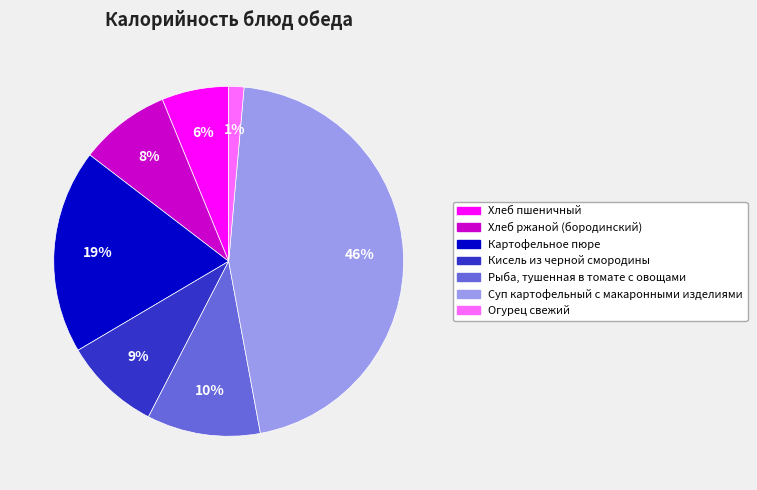

Is the sum of Хлеб ржаной (бородинский) and Кисель из черной смородины greater than half?

No